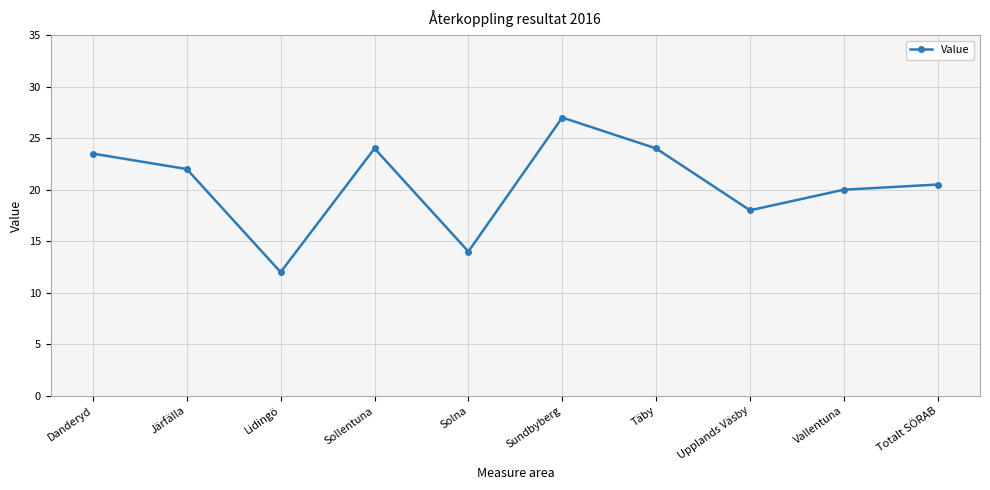

True or false: there are more than 1 points higher than both neighbors.

True